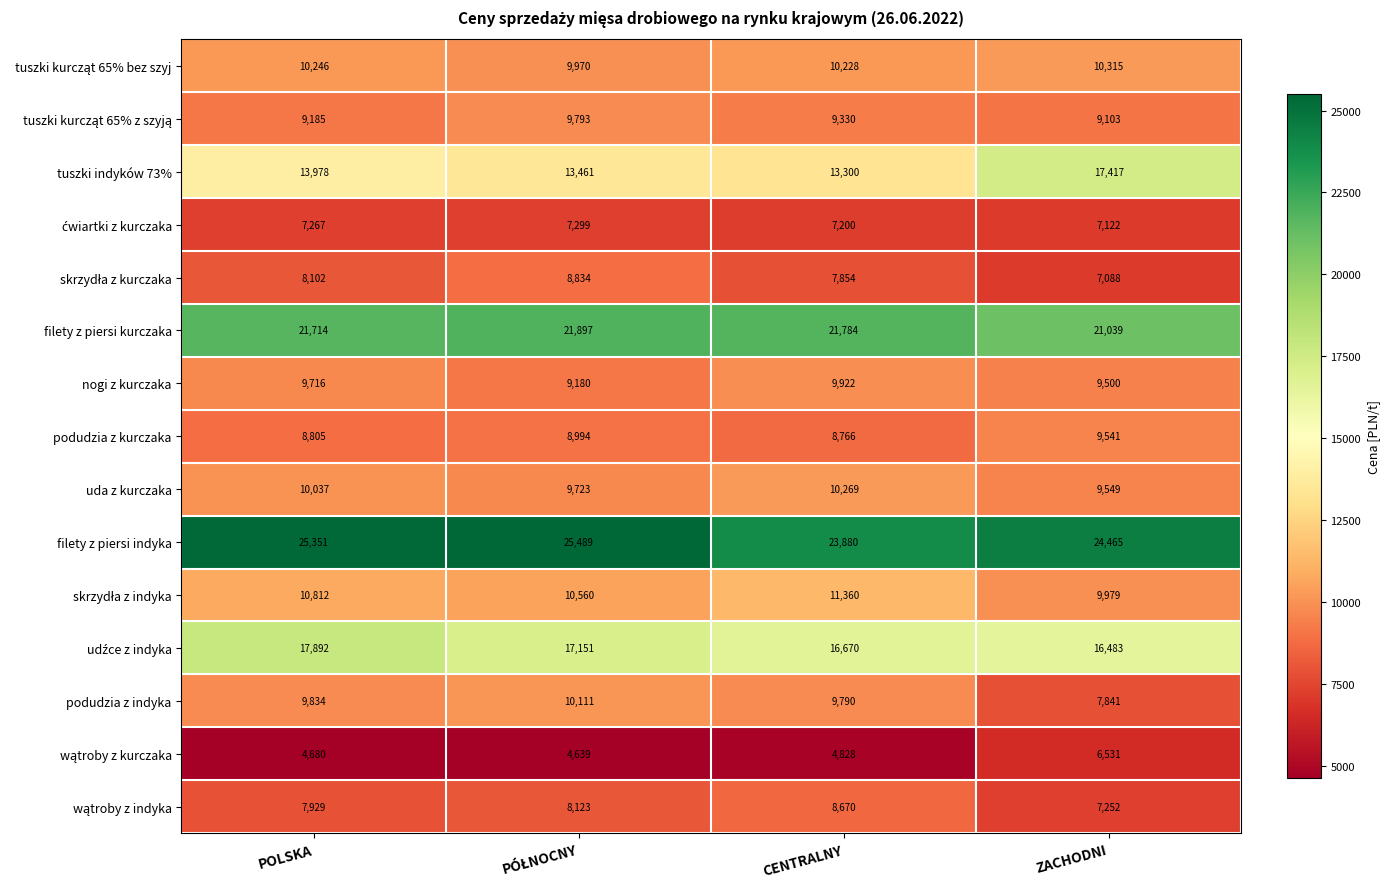

What is the difference between the uda z kurczaka values at POLSKA and ZACHODNI?

488